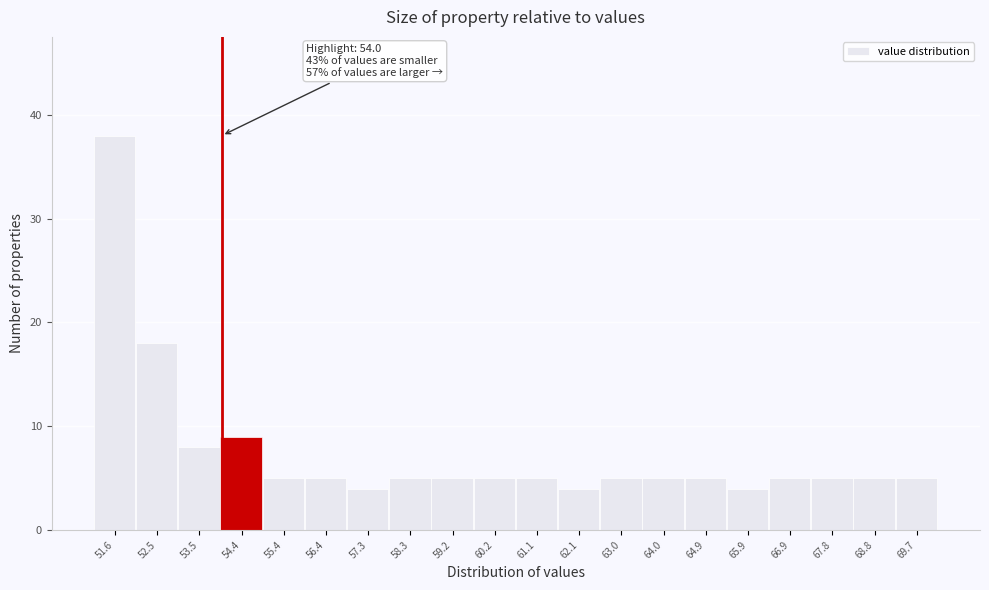

Over which range of the x-axis is the bar tallest?

51.1 to 52.1